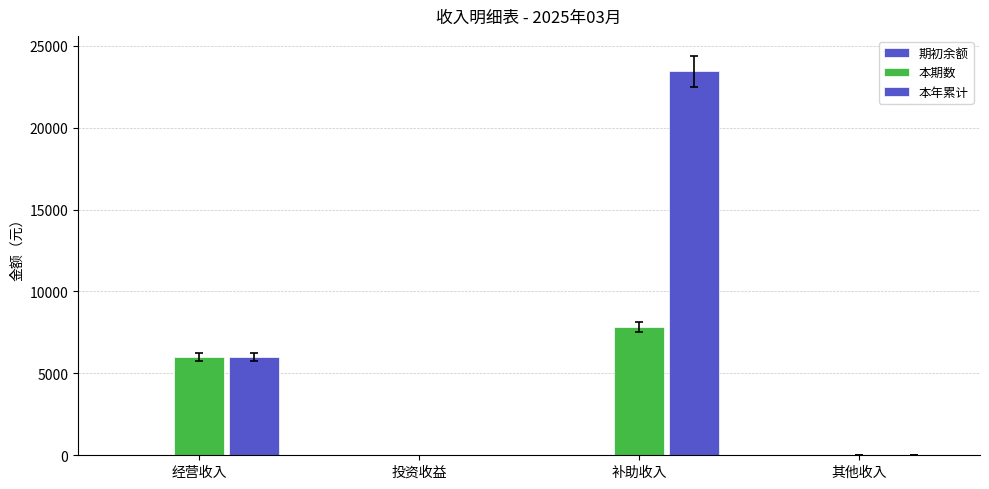

How many categories are shown in the chart?

4